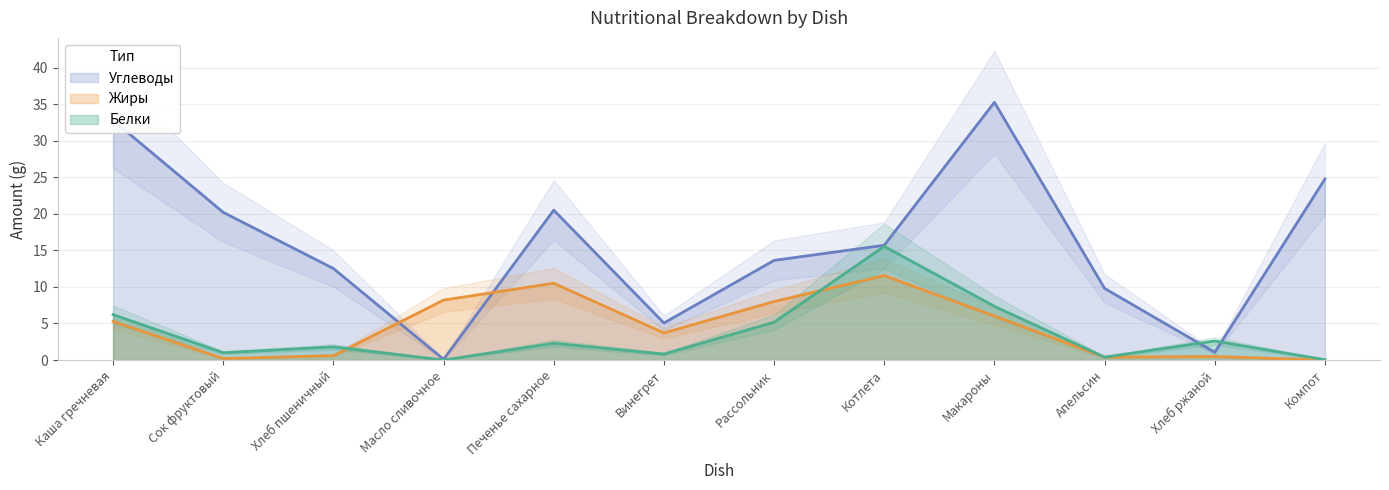

Reading left to right, what are all the values shown in this chart?

Белки: 6.2	1.0	1.8	0.0	2.3	0.8	5.2	15.6	7.3	0.4	2.6	0.0
Жиры: 5.3	0.2	0.6	8.2	10.5	3.7	8.0	11.6	6.0	0.4	0.5	0.0
Углеводы: 32.8	20.2	12.5	0.1	20.5	5.1	13.6	15.7	35.2	9.8	1.1	24.8